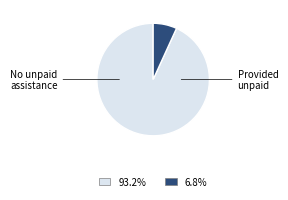

Does any single category account for the majority?

Yes